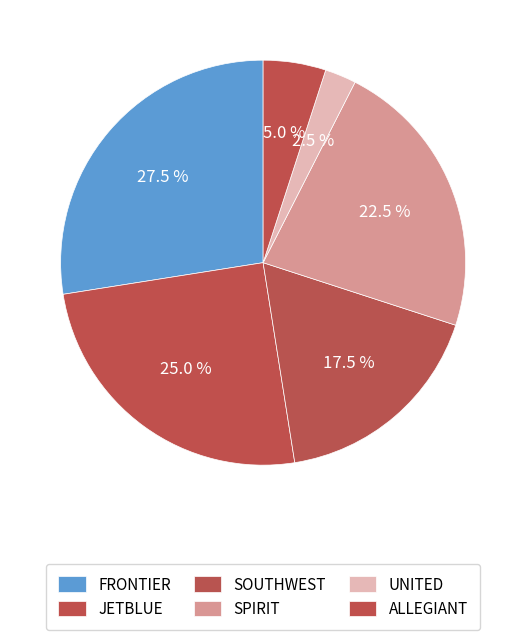

What is the smallest slice in the pie chart?

UNITED